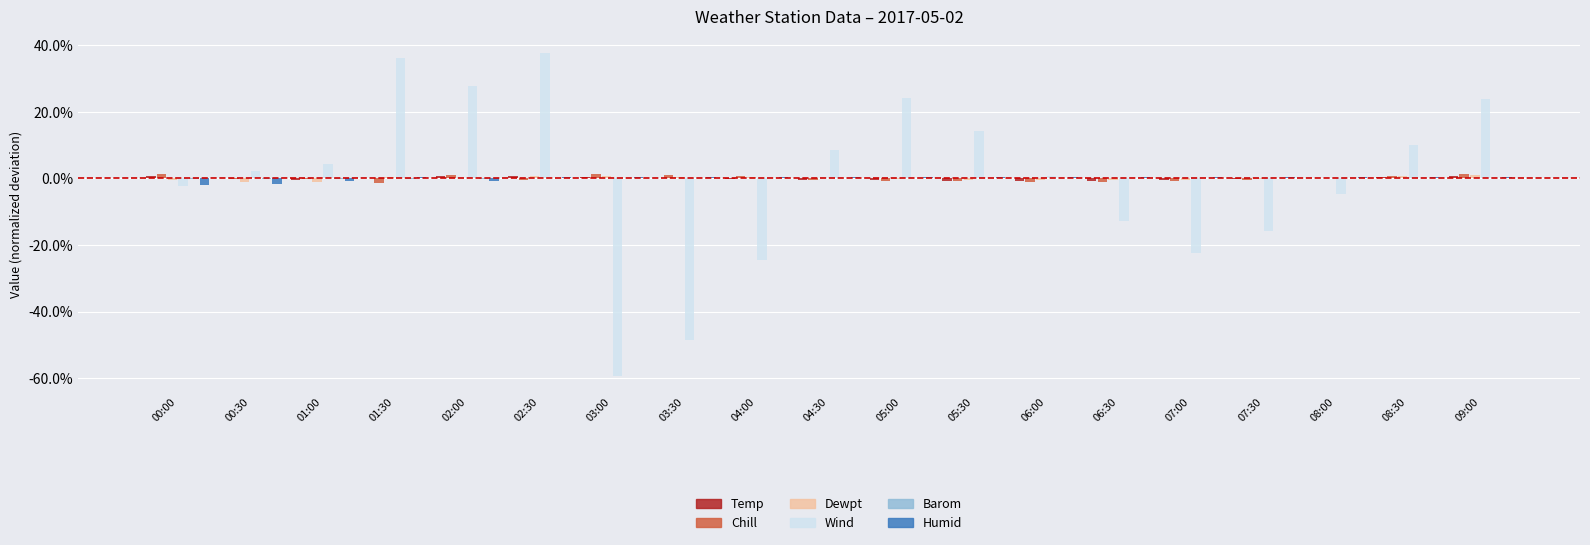

Between 02:00 and 05:00, which series saw the biggest shift?

Wind